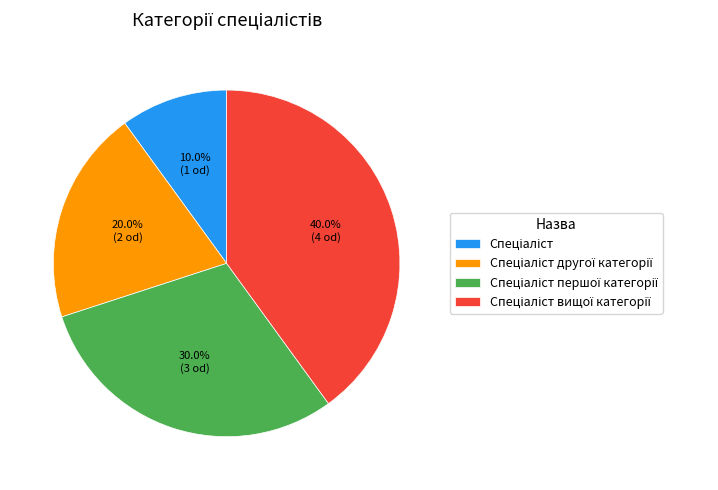

To the nearest percent, what is the average slice percentage?

25%